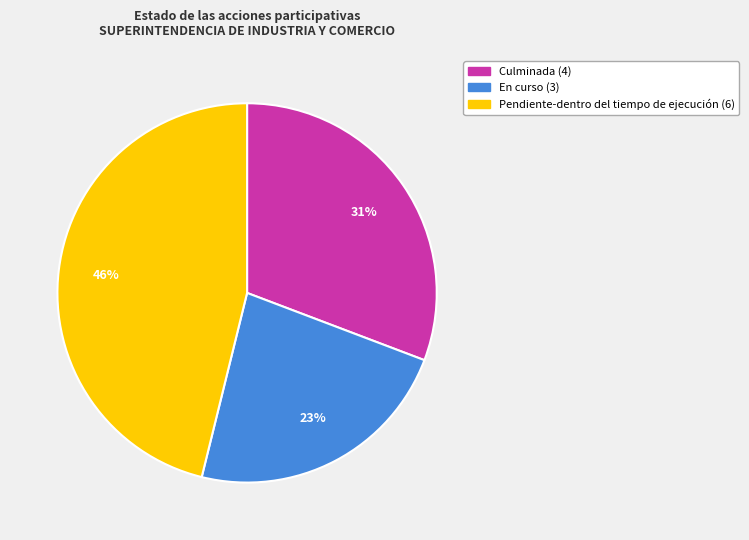

Does En curso account for over 50% of the chart?

No